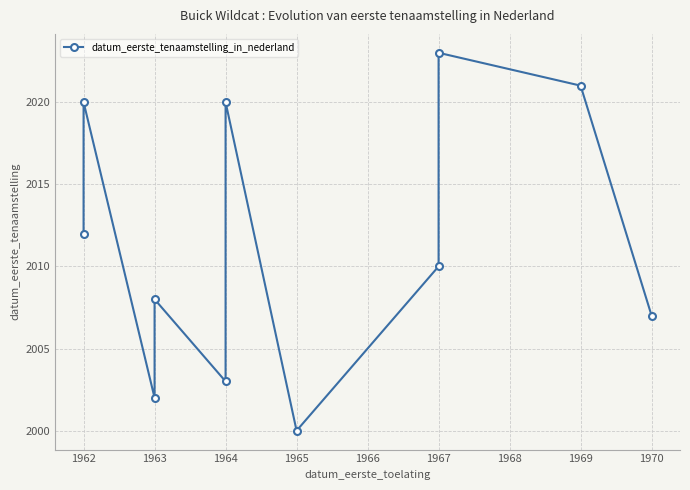

Reading left to right, list all the values displayed in this chart.

2012	2020	2002	2008	2003	2020	2000	2010	2023	2021	2007